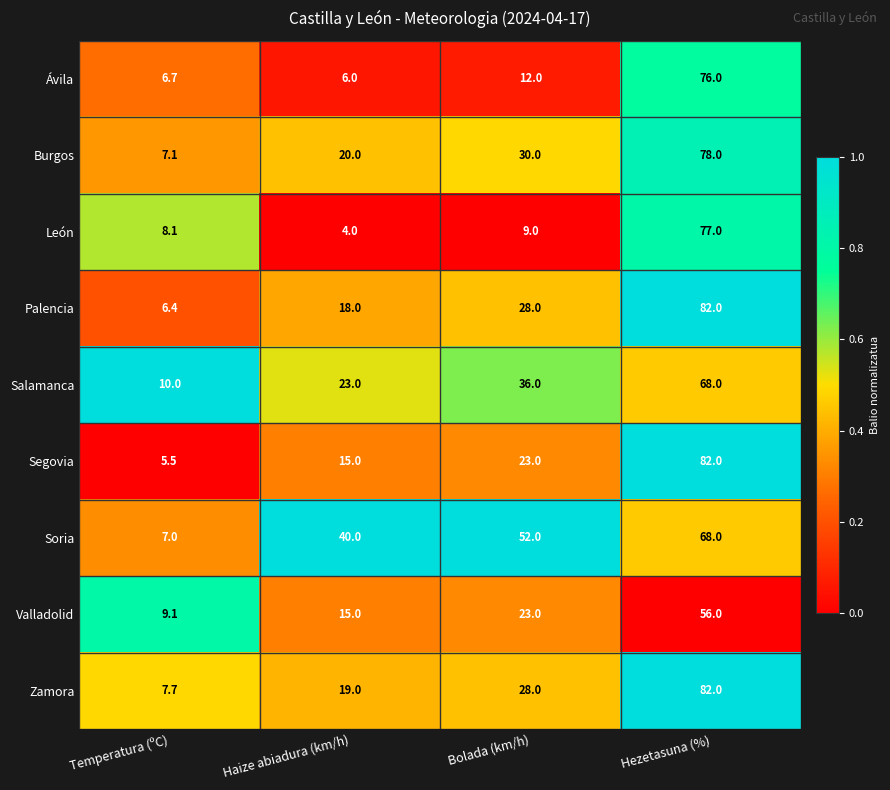

What is the difference between the maximum and minimum values in the Valladolid series?

46.9